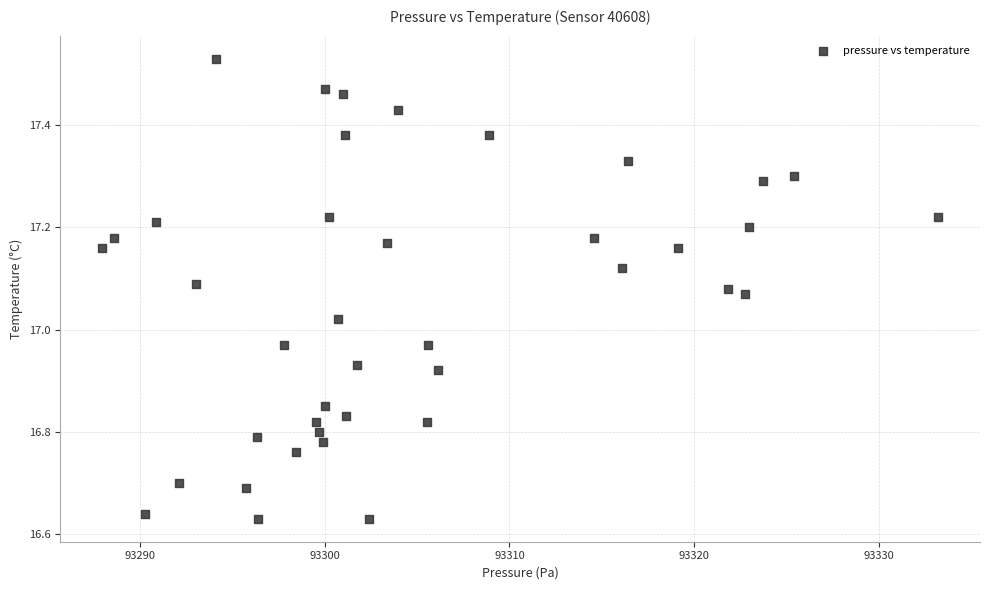

What is the range of X values (max minus min)?

45.3